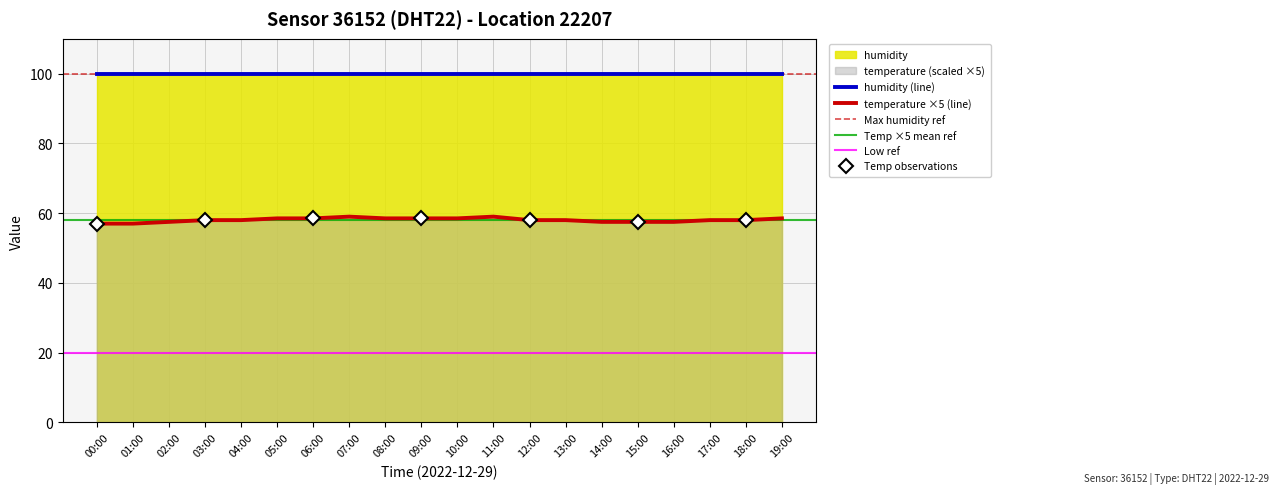

How many points are higher than both their immediate neighbors (excluding endpoints)?

2